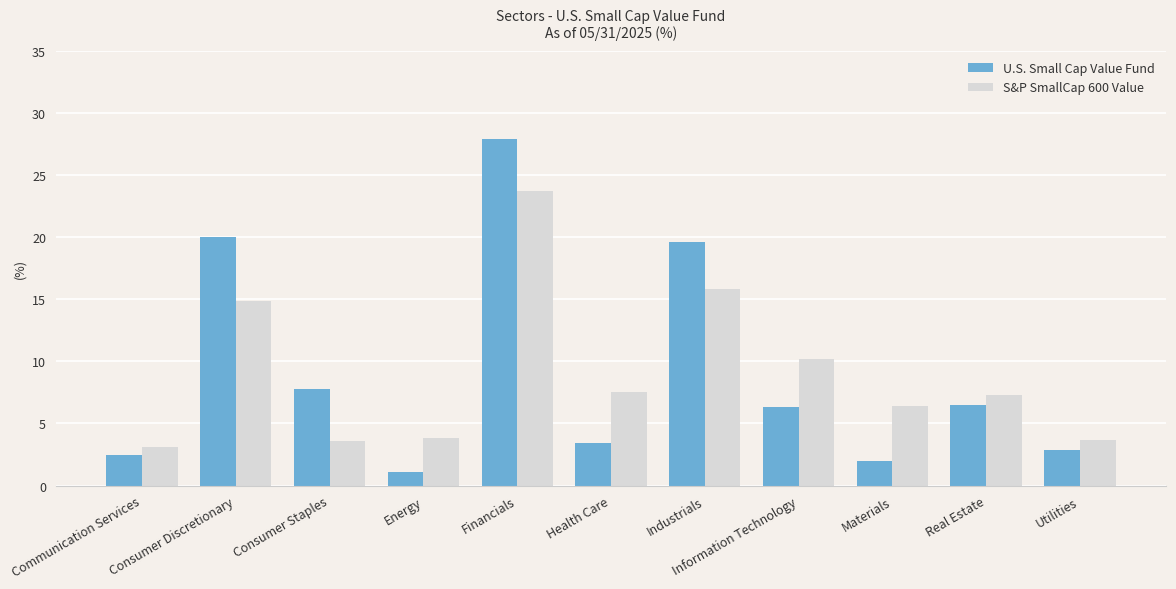

Which series changed the most between Communication Services and Energy?

U.S. Small Cap Value Fund